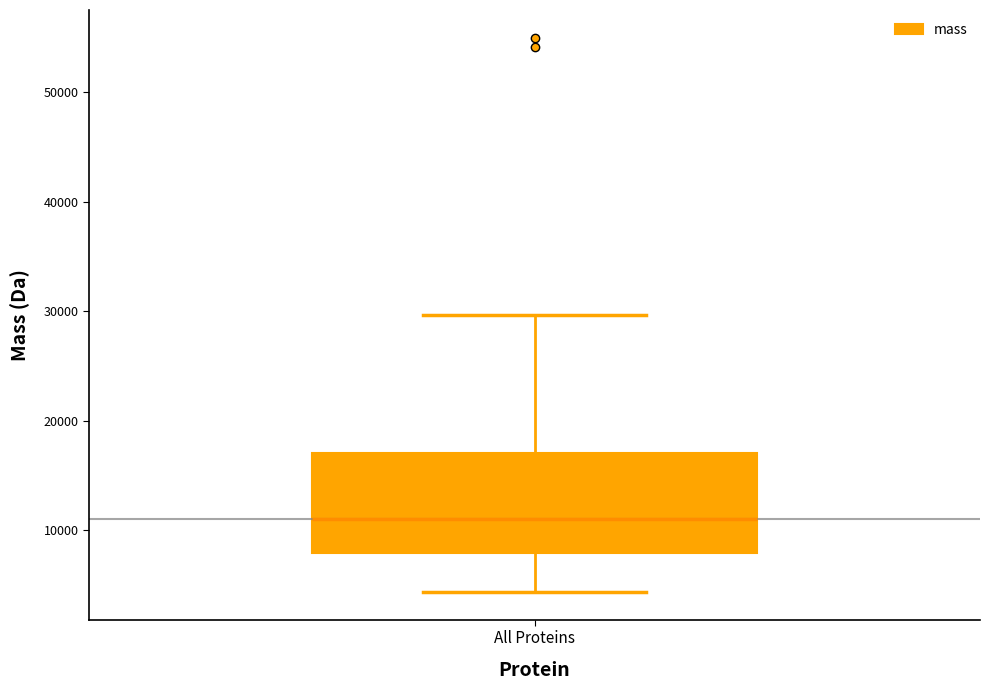

Where is the upper edge of the box for All Proteins on the y-axis? The values are not printed on the chart, so give them approximately, as read against the axis.

17000